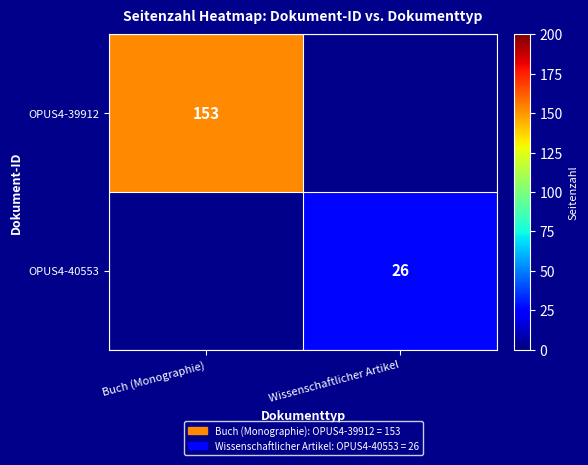

Between Wissenschaftlicher Artikel and Buch (Monographie), which is larger?

Buch (Monographie)